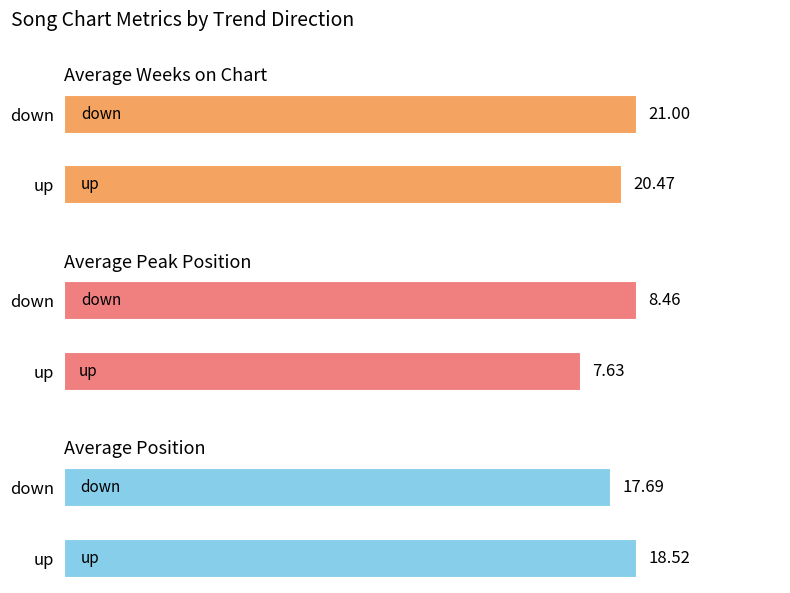

What is the average value of the Average Weeks on Chart series?

20.7